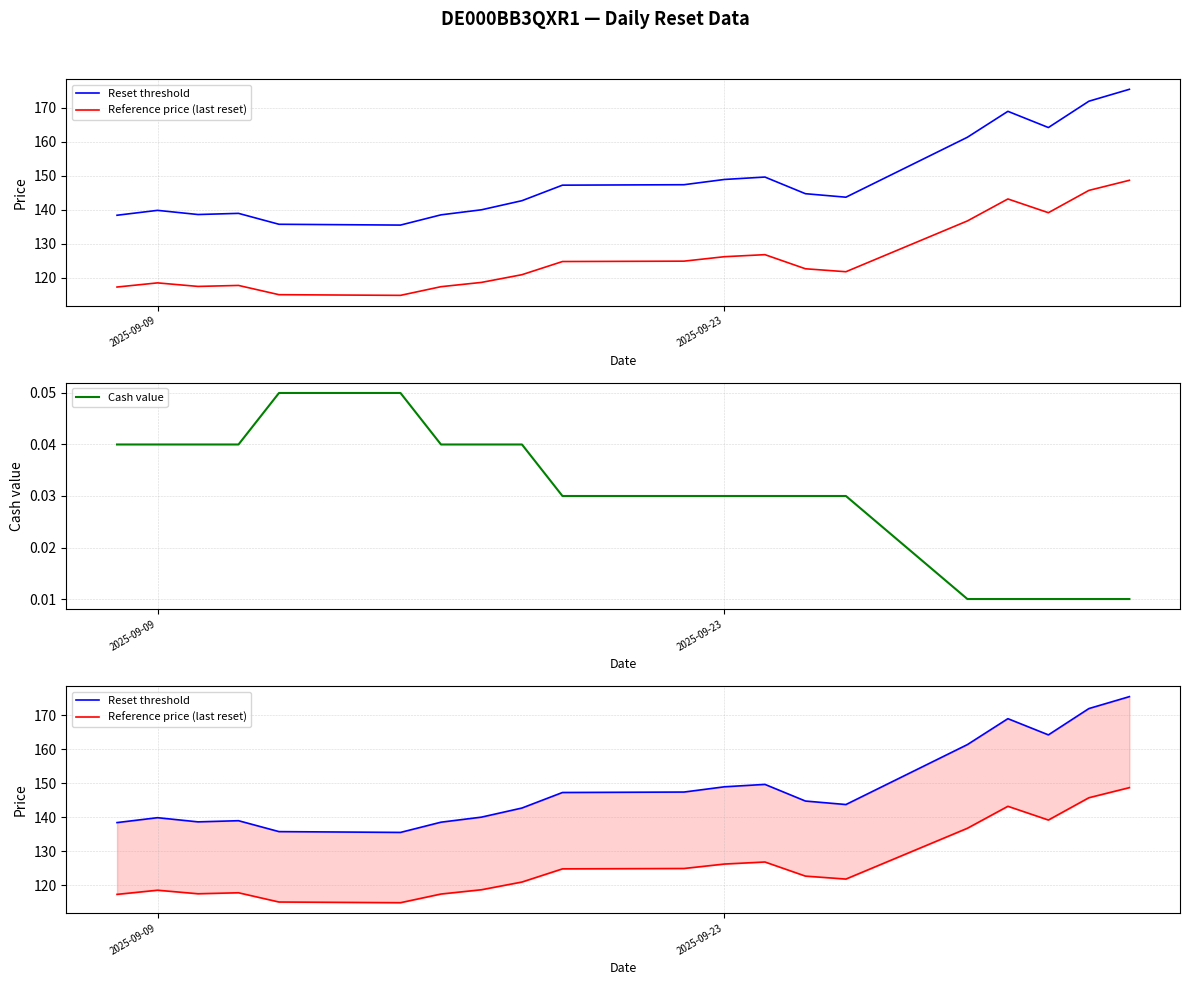

How many interior local peaks does the Reference price (last reset) series have?

4